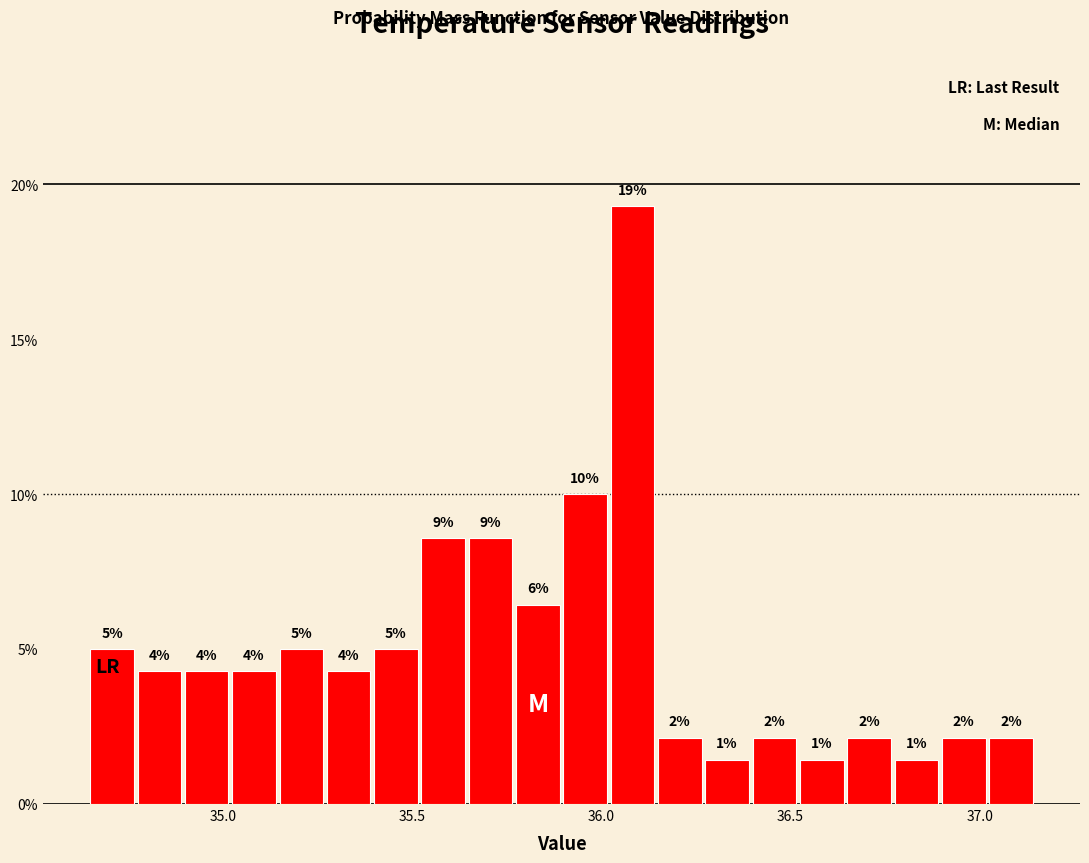

Read against the x-axis, roughly where is the centre of the tallest bar?

36.10